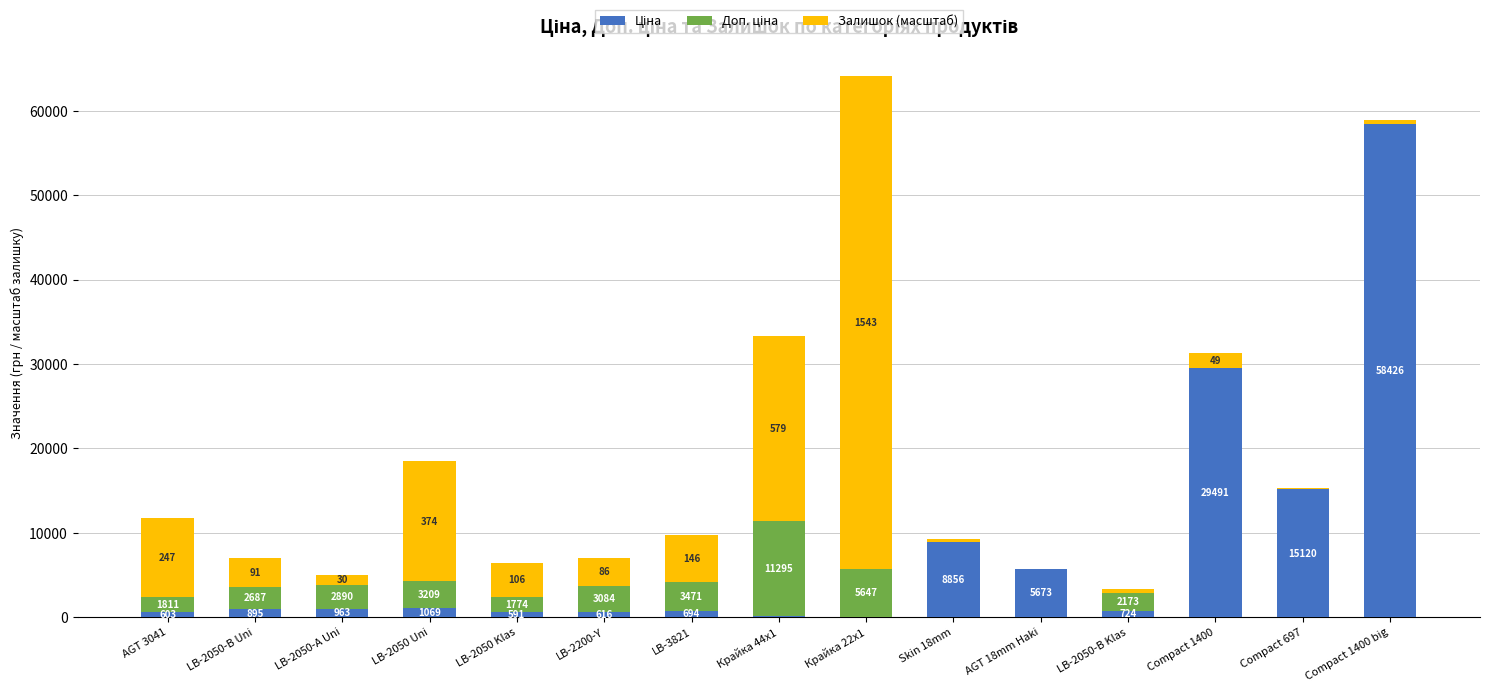

At which category is the sum across all series the highest?

Крайка 22x1